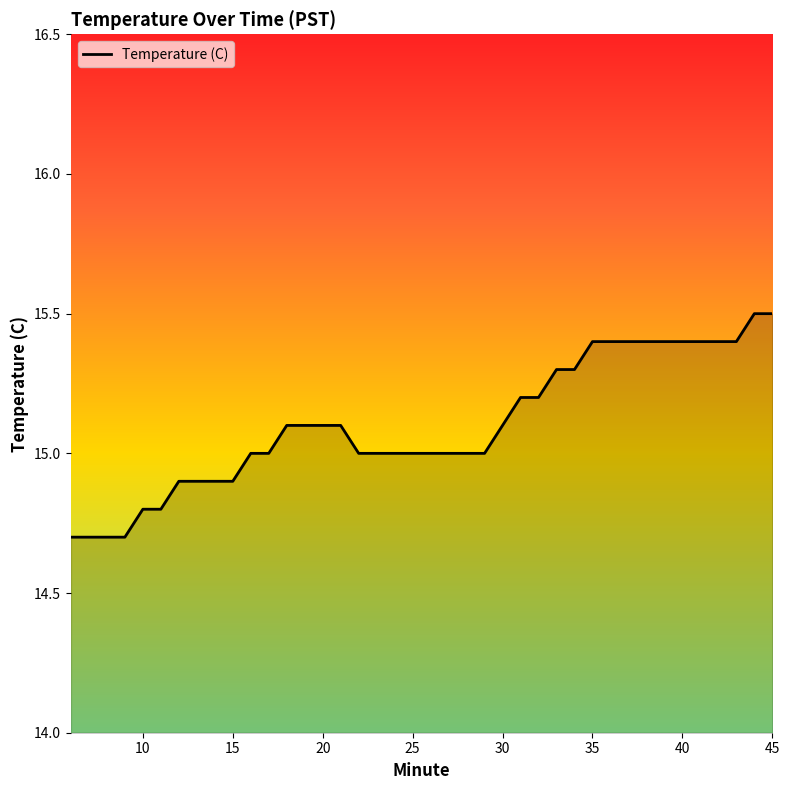

What is the minimum value shown in the chart?

14.7